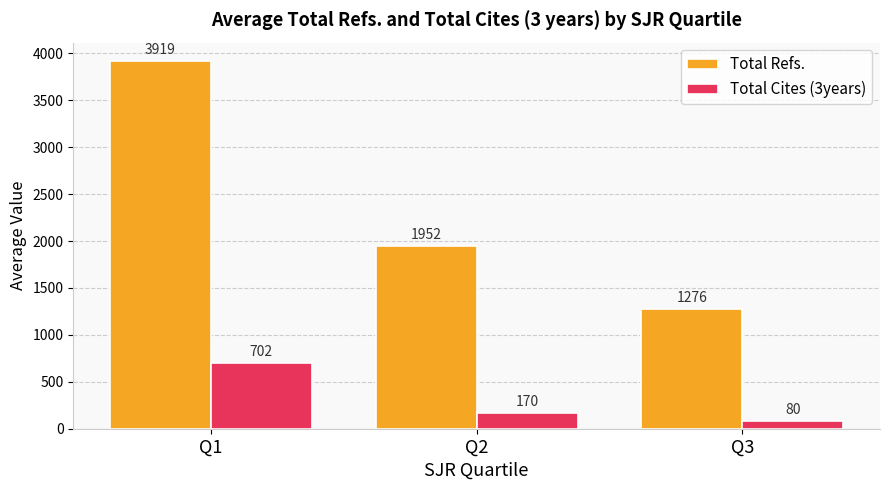

Rank the series by their average value, from lowest to highest.

Total Cites (3years), Total Refs.